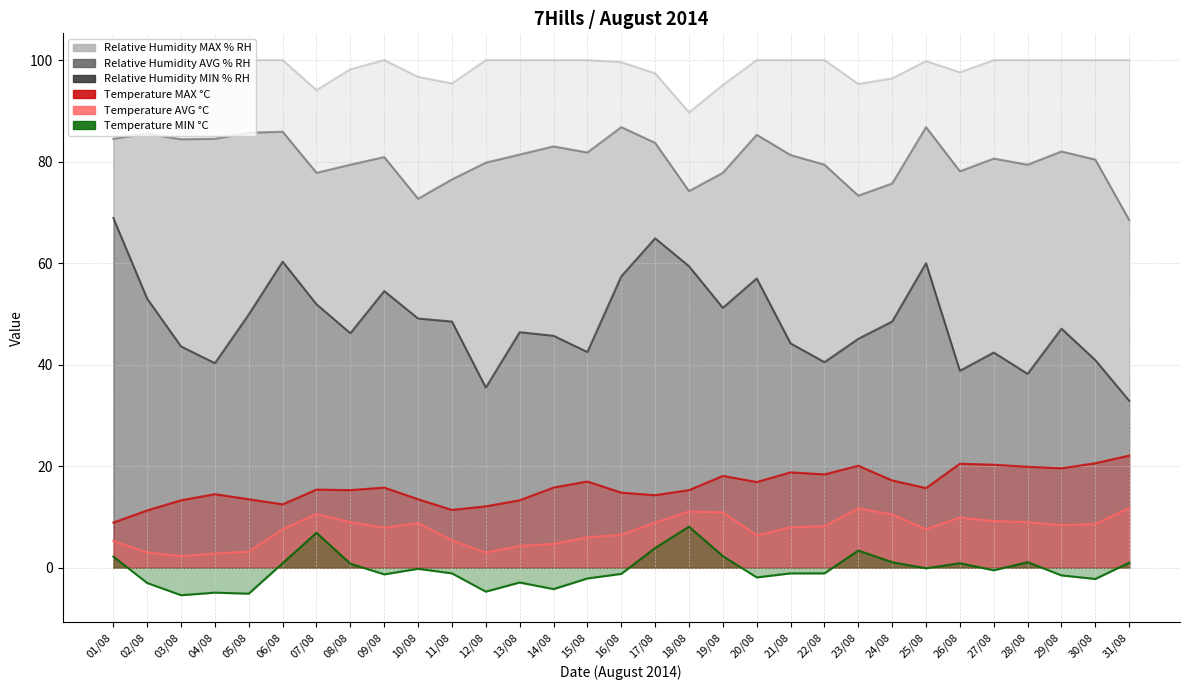

What is the difference between the second highest and second lowest values in the Temperature MIN °C series?

12.0